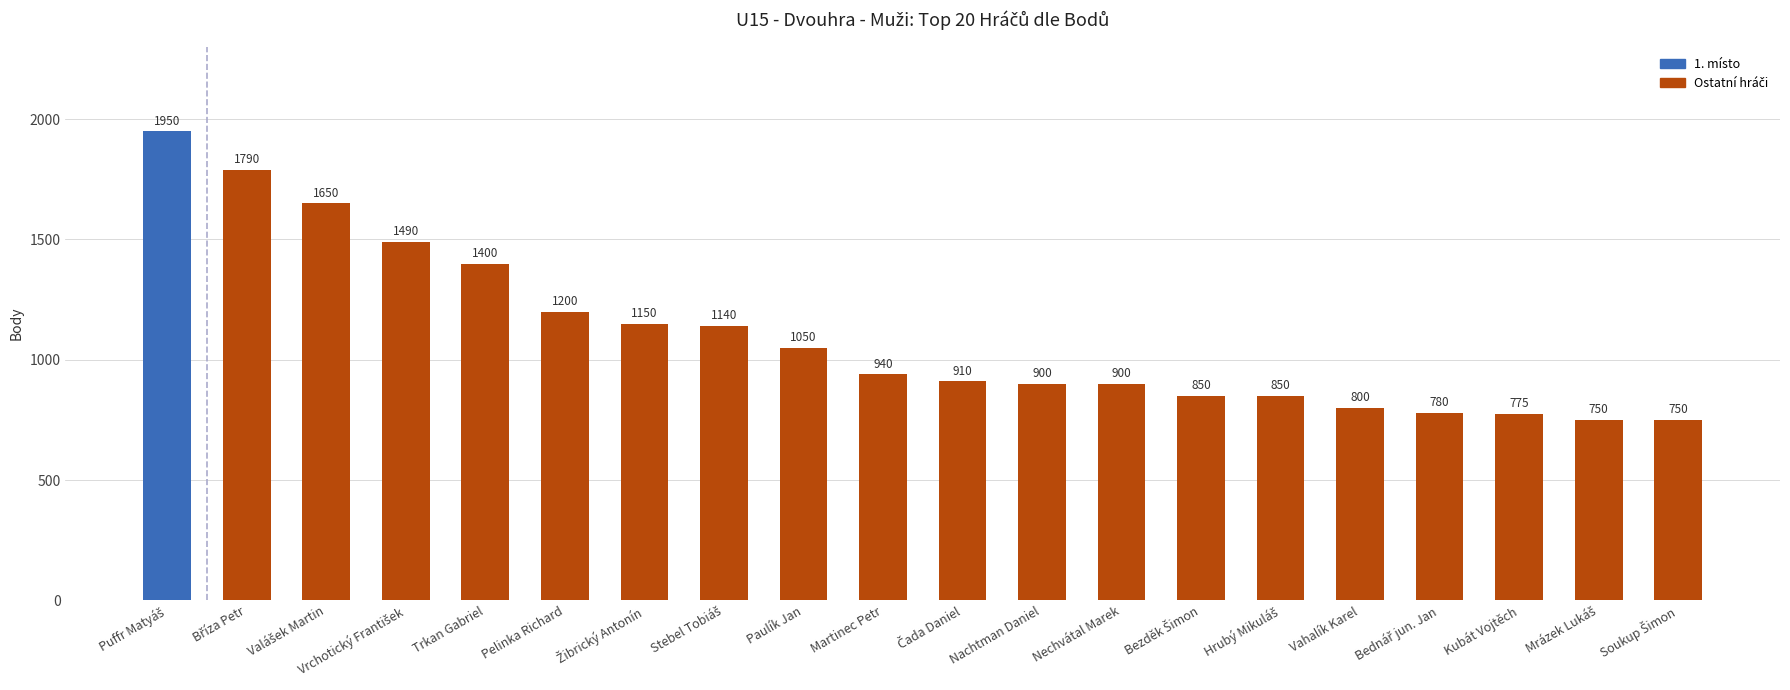

What is the average value?

1101